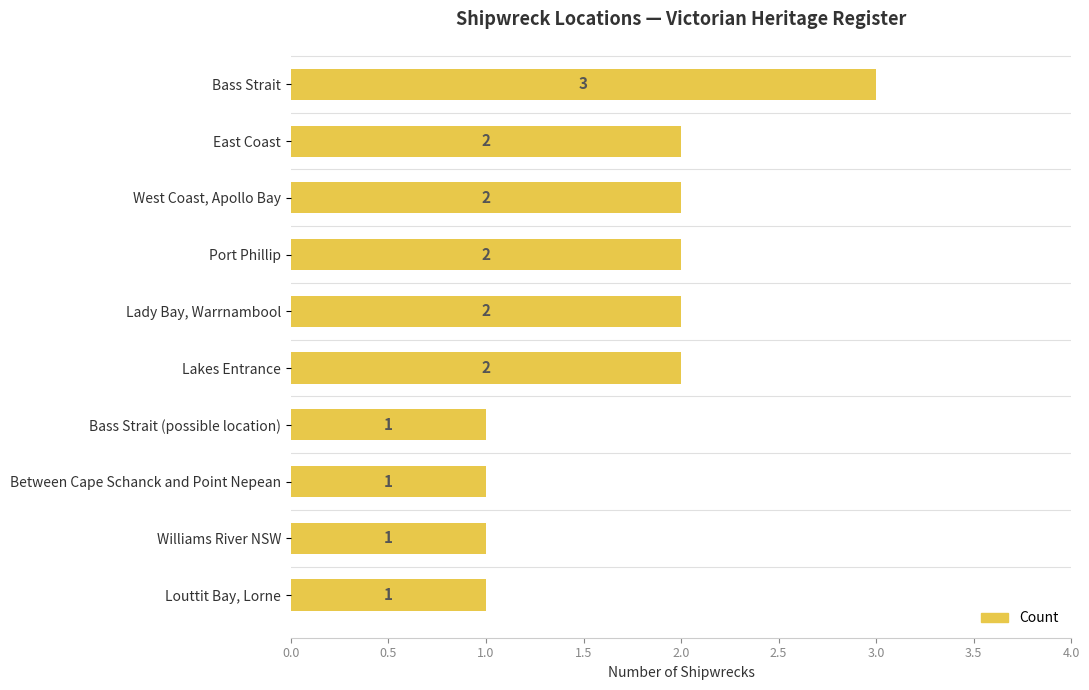

Count the values in the range 1 to 2.

9